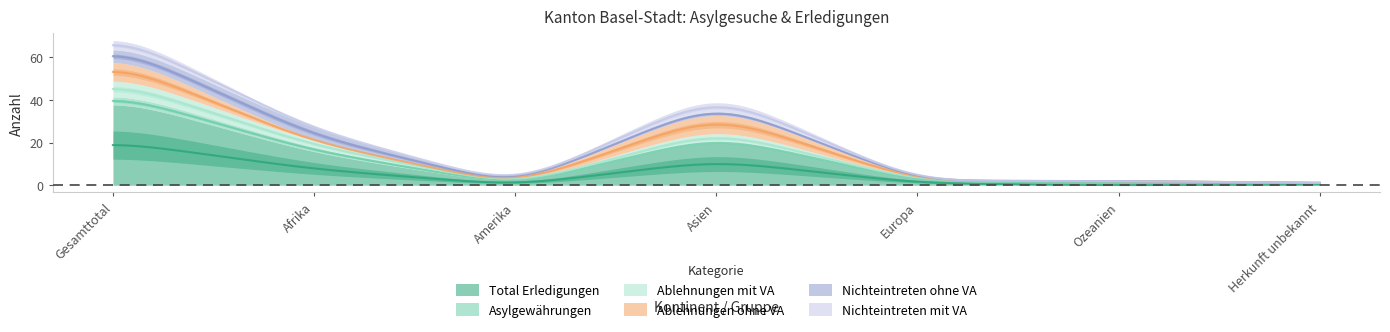

What is the difference between the second highest and second lowest values in the Nichteintreten mit VA series?

5